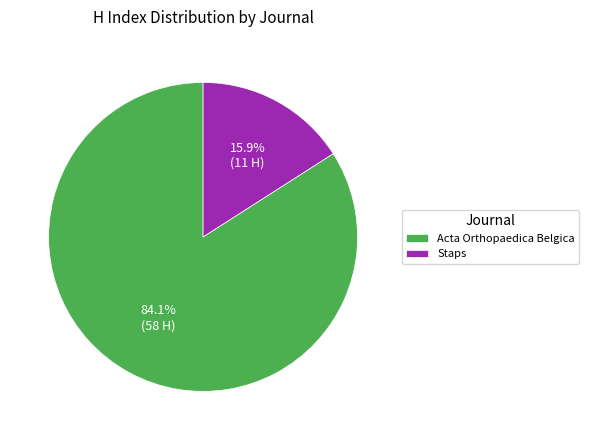

True or false: Acta Orthopaedica Belgica accounts for 84% of the total.

True